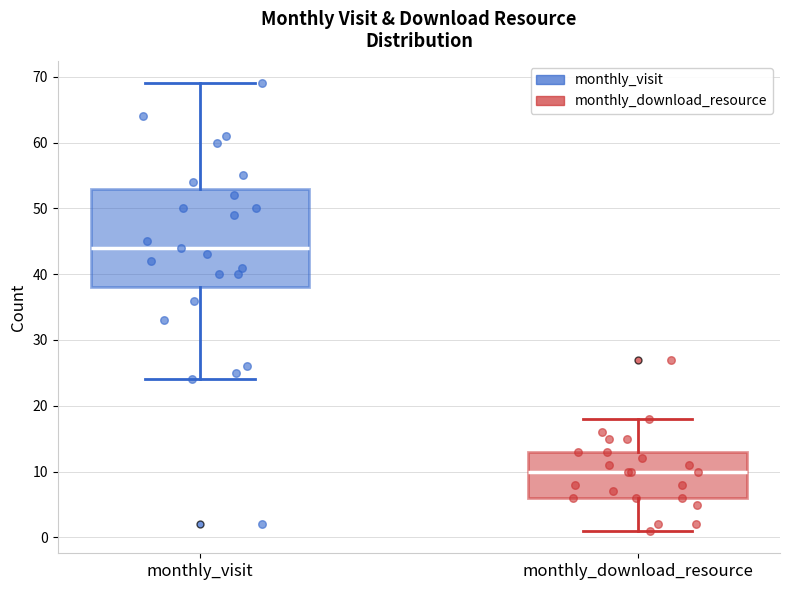

Comparing the boxes themselves (not the whiskers), which one is the tallest?

monthly_visit